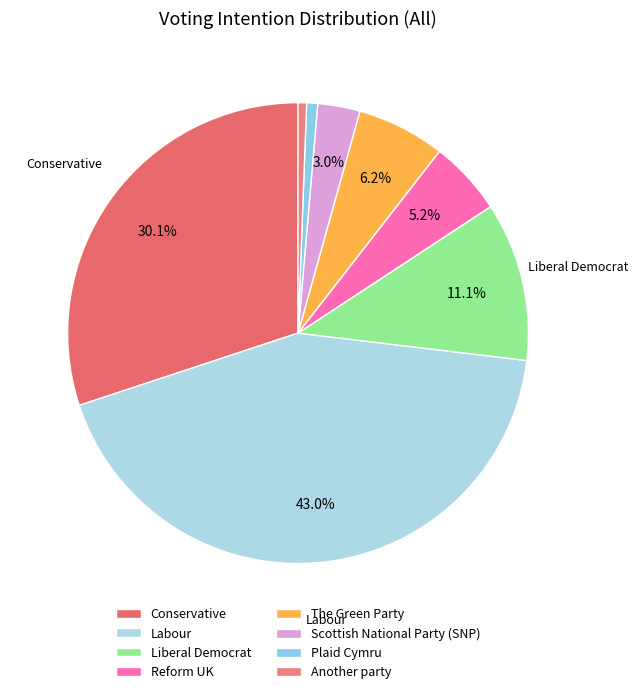

Is Liberal Democrat the majority of the pie?

No